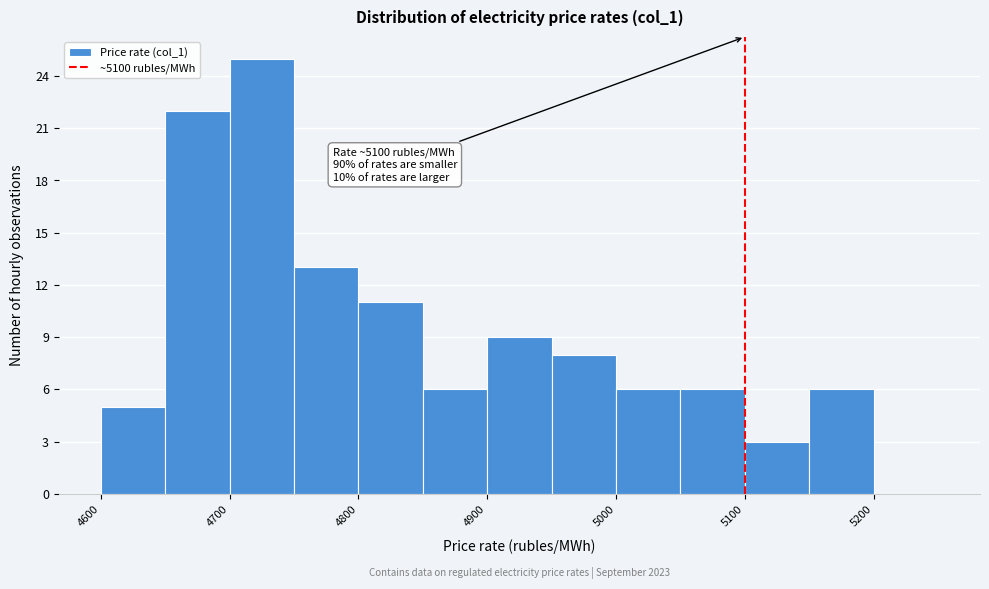

Which range on the x-axis has the tallest bar?

4700 to 4750